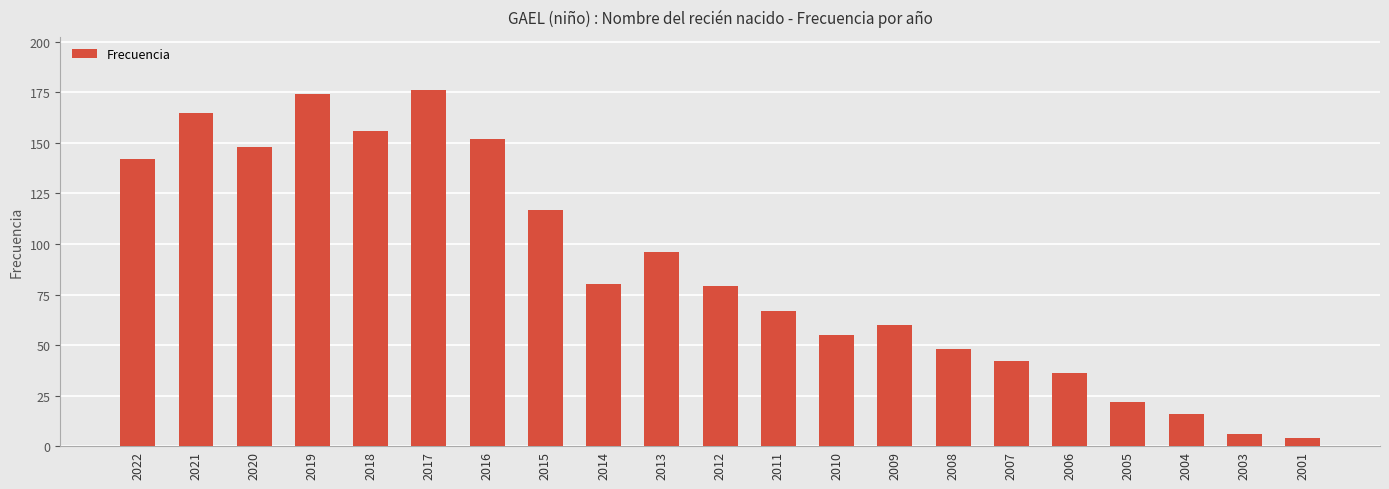

Does the chart contain any negative values?

No